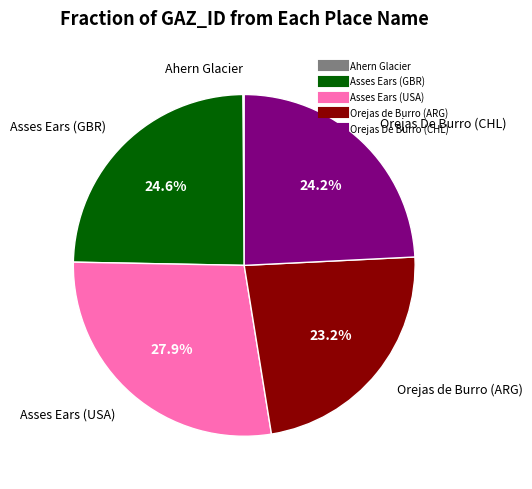

What portion of the pie excludes Orejas De Burro (CHL)?

75.8%